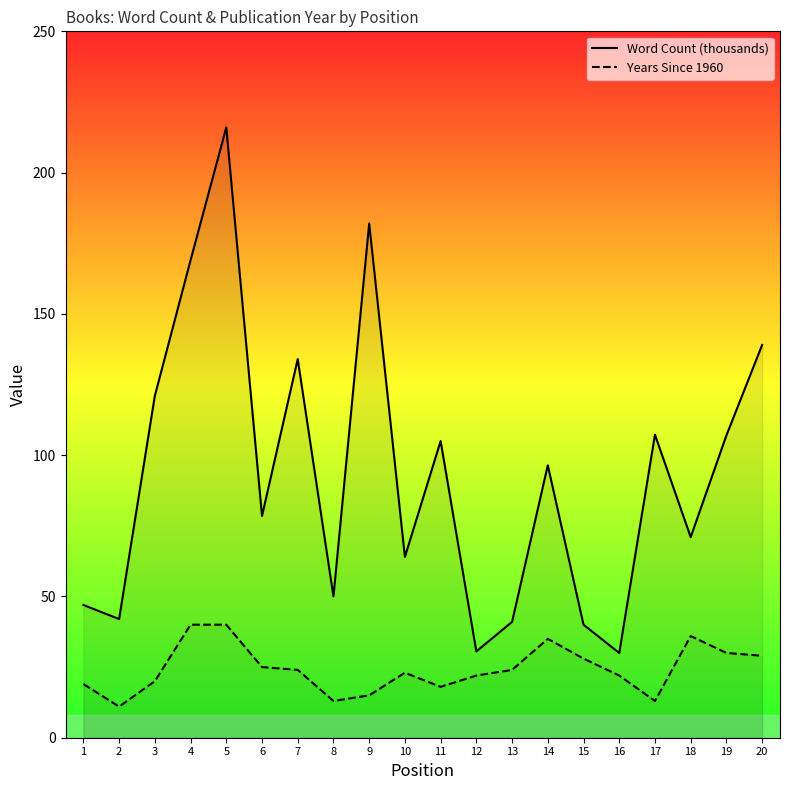

Between 17 and 18, which is larger?

17